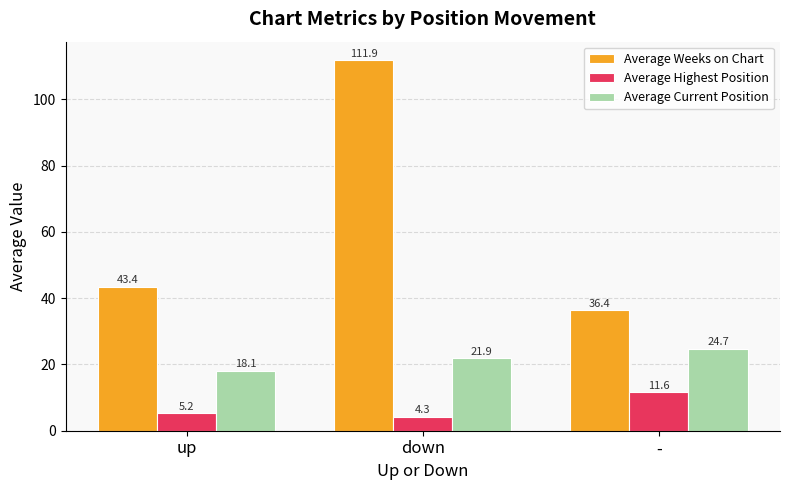

What is the label of the 3rd bar from the right?

up